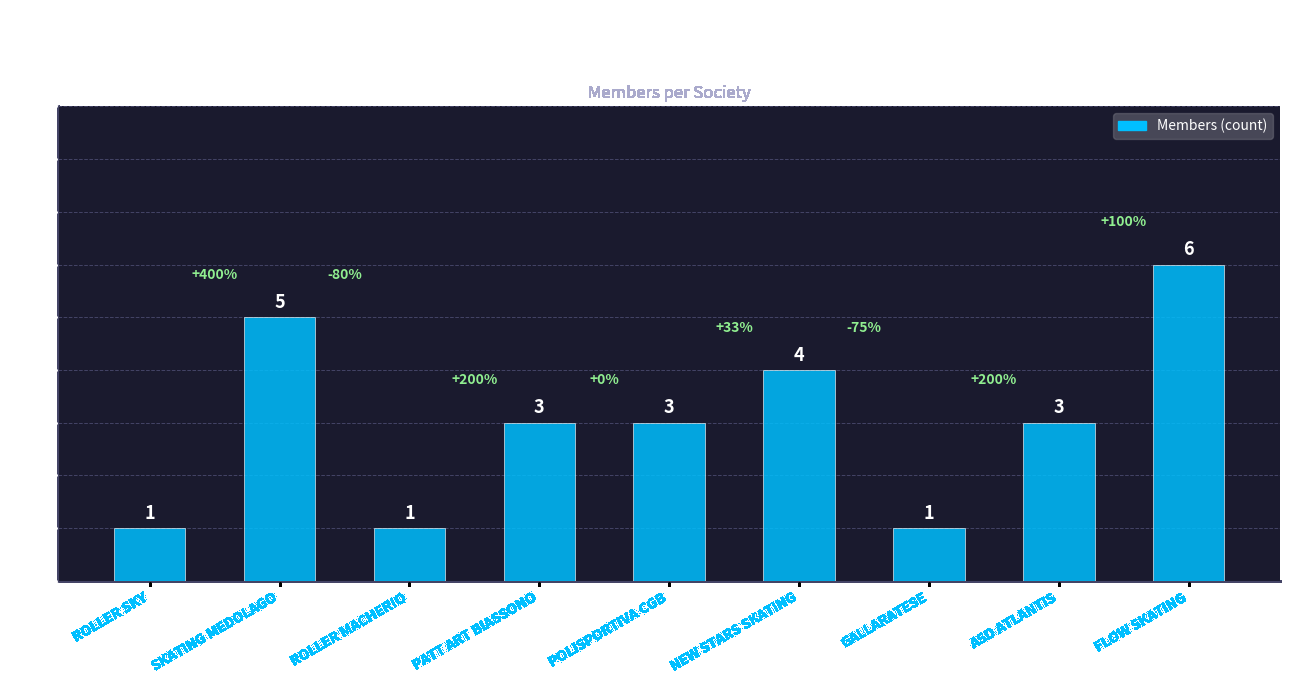

What is the minimum value shown in the chart?

1